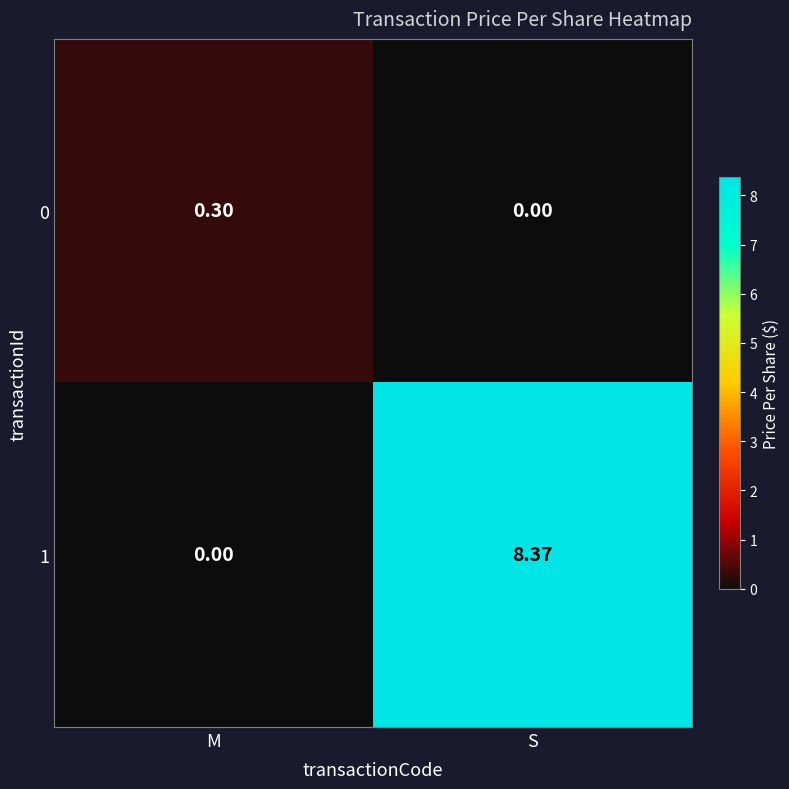

At which category is the sum across all series the highest?

S